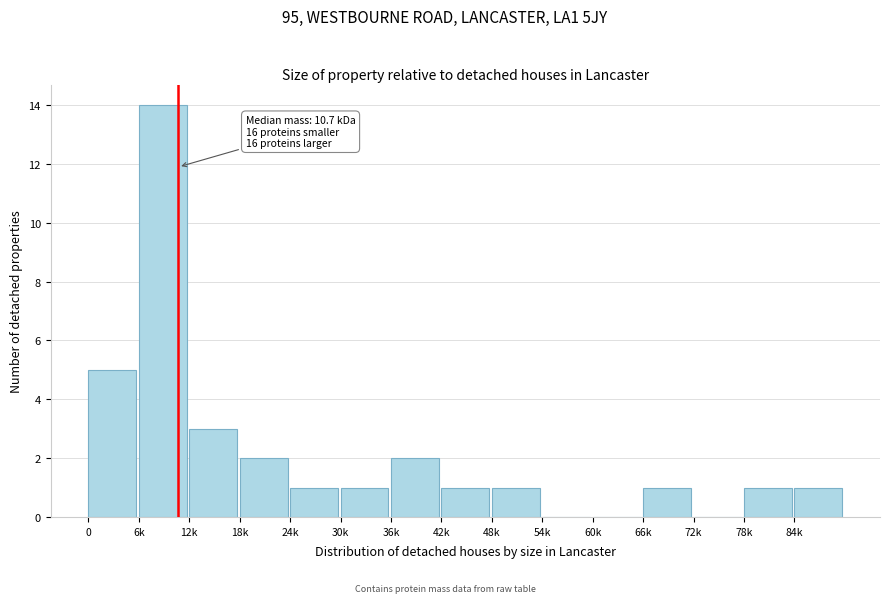

Reading left to right, transcribe all the data shown in this chart.

0=5	6k=14	12k=3	18k=2	24k=1	30k=1	36k=2	42k=1	48k=1	54k=0	60k=0	66k=1	72k=0	78k=1	84k=1